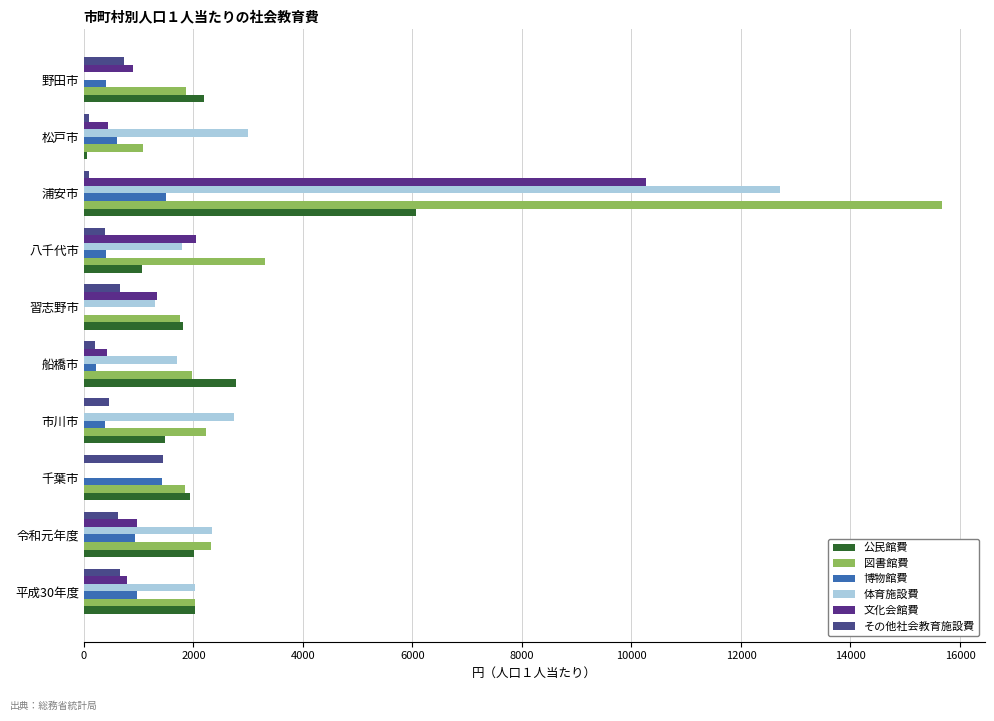

Reading right to left, extract all data points from this chart.

公民館費: 2190.9	61.2	6070.4	1061.6	1803.1	2773.2	1489.7	1935.8	2003.1	2026.9
図書館費: 1865.0	1073.3	15673.2	3309.7	1749.8	1973.2	2227.8	1848.0	2318.0	2022.6
博物館費: 403.3	612.0	1494.4	396.1	0.0	230.3	384.4	1434.0	941.5	973.5
体育施設費: 0.0	3003.1	12712.1	1793.0	1303.1	1705.0	2746.5	0.0	2343.0	2036.9
文化会館費: 902.9	436.9	10273.8	2049.7	1327.6	430.8	0.0	0.0	969.4	793.5
その他社会教育施設費: 734.6	96.4	92.0	384.7	653.9	208.8	457.8	1439.8	627.7	653.7